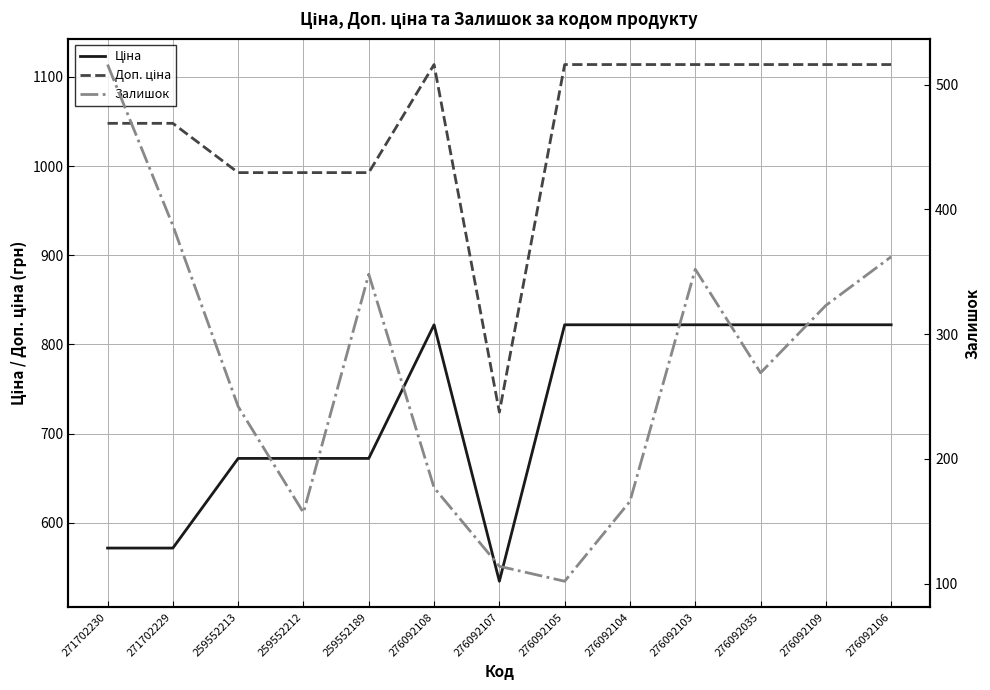

What is the sum of the Ціна values at 276092105 and 259552213?

1494.2